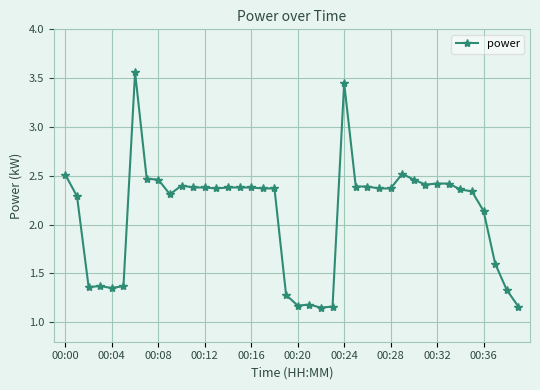

True or false: the data has more than 1 interior local peaks.

True